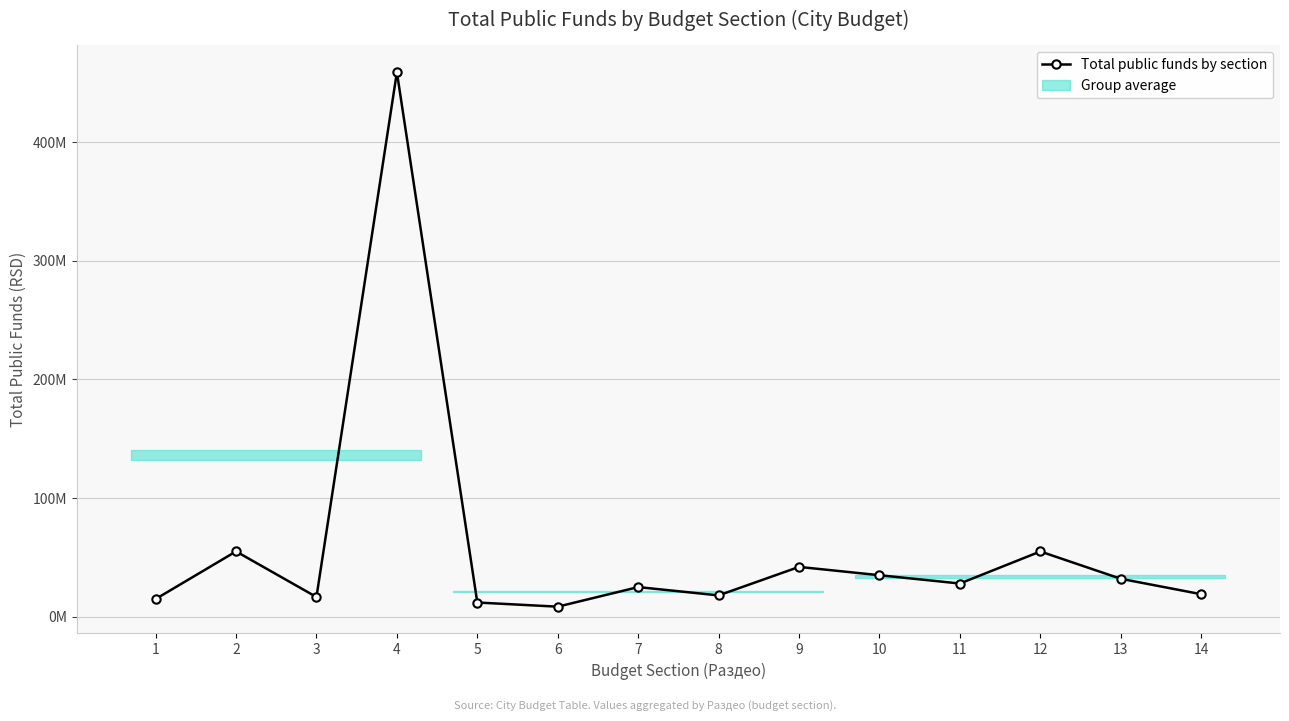

How many interior local valleys (lower than both neighbors) does the data have?

4